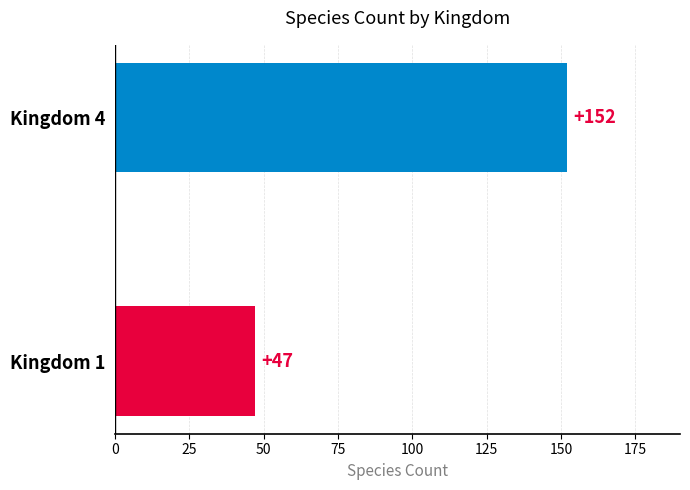

Rank the categories by value from highest to lowest.

Kingdom 4, Kingdom 1